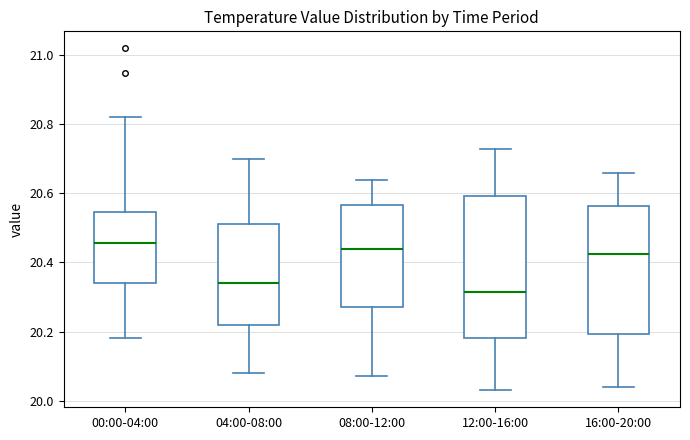

Where is the lower edge of the box for 16:00-20:00 on the y-axis? The values are not printed on the chart, so give them approximately, as read against the axis.

20.20